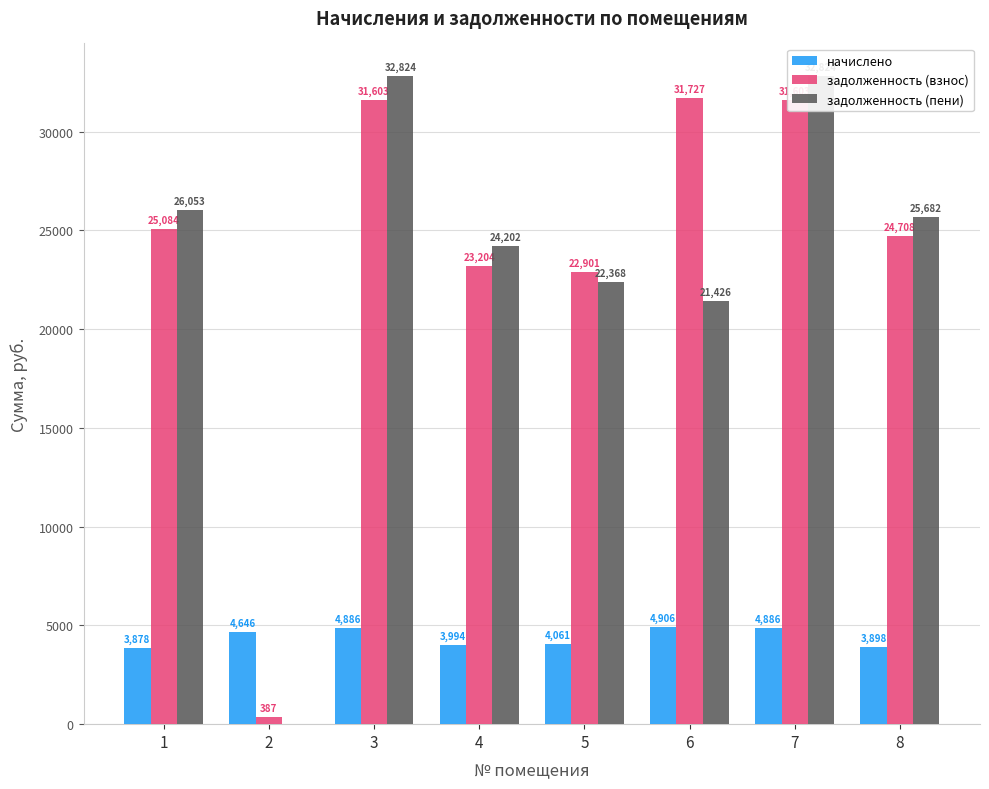

The задолженность (пени) series shows 52461.1 at 7. True or false?

False